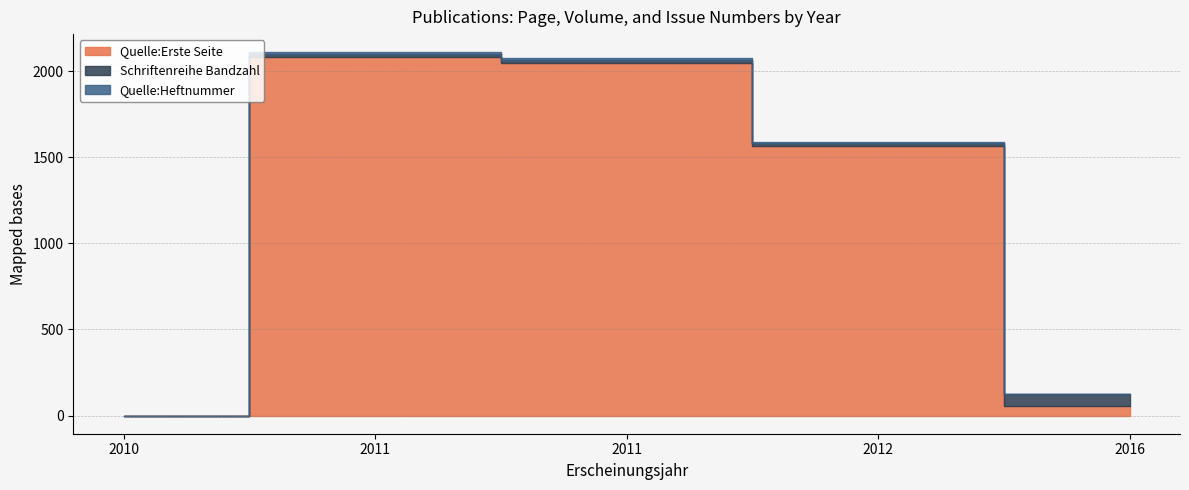

At which label is Schriftenreihe Bandzahl closest to 34?

2012